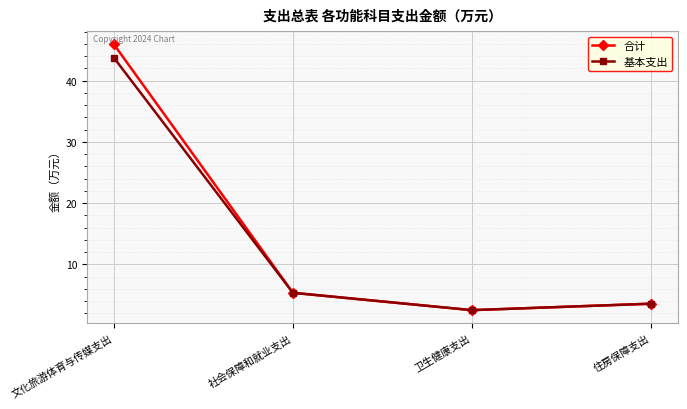

Reading left to right, what are all the values shown in this chart?

合计: 文化旅游体育与传媒支出=45.9	社会保障和就业支出=5.3	卫生健康支出=2.5	住房保障支出=3.6
基本支出: 文化旅游体育与传媒支出=43.7	社会保障和就业支出=5.3	卫生健康支出=2.5	住房保障支出=3.6